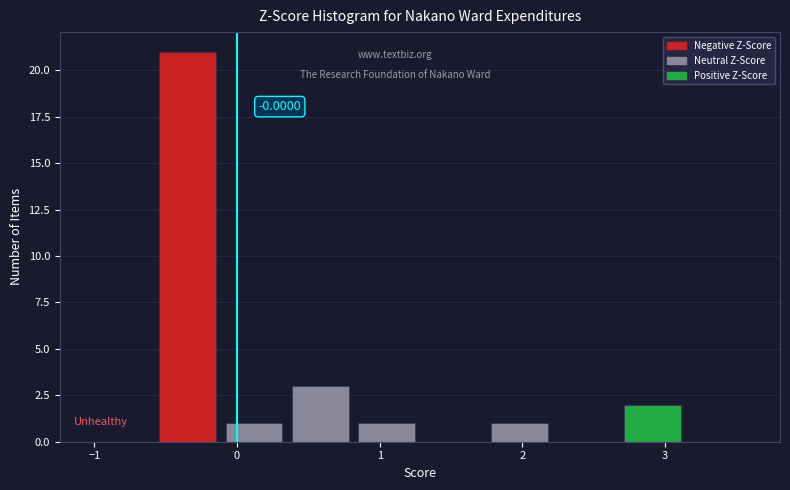

Over which range of the x-axis is the bar tallest?

-0.6 to -0.1